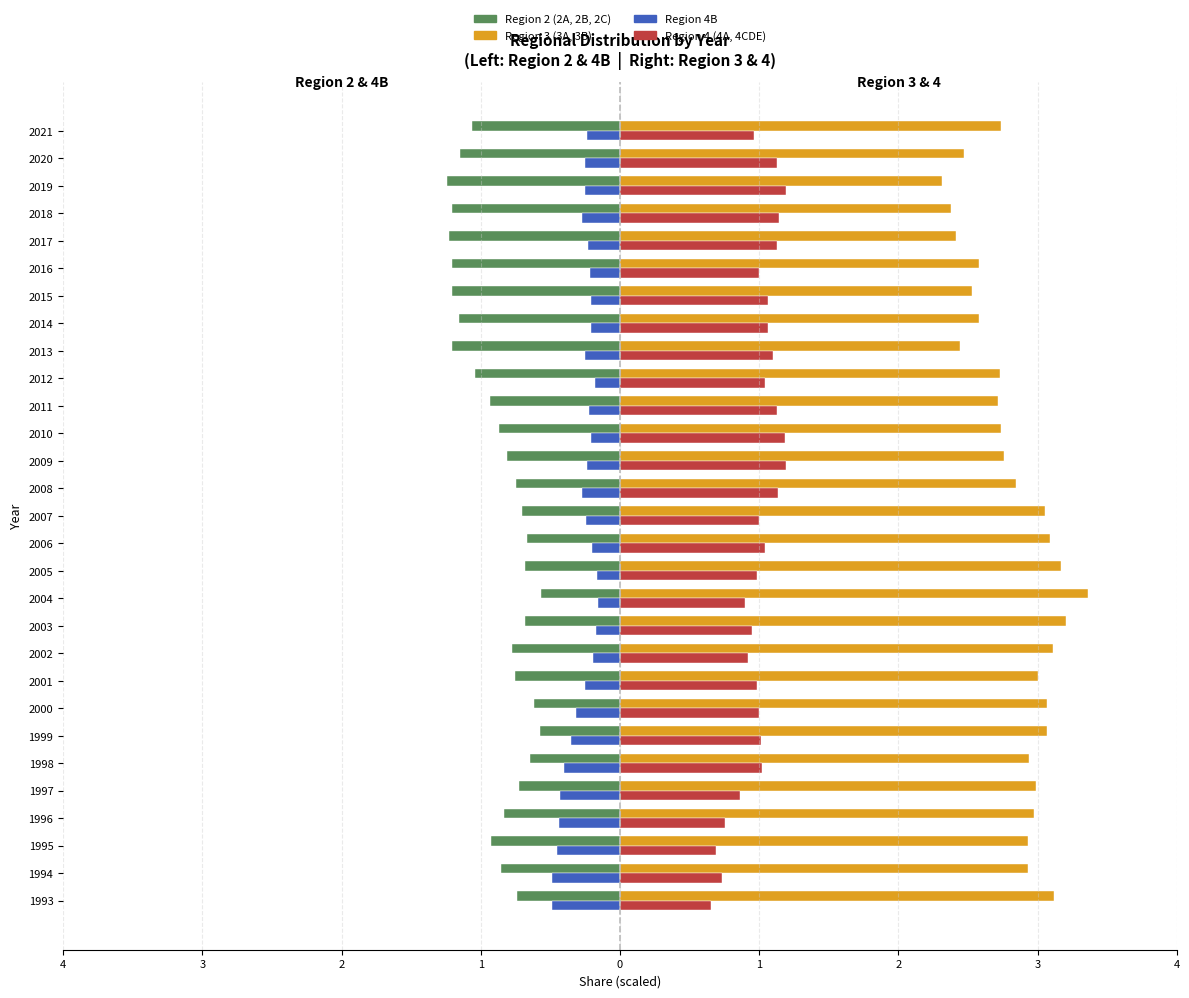

Which series has the largest total across all categories?

Region 3 (3A, 3B)